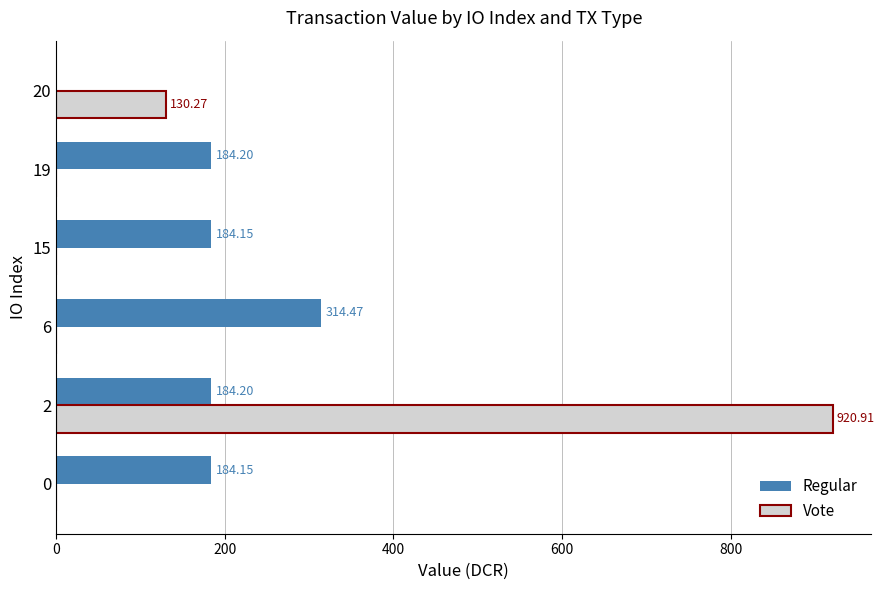

What value does the Regular series have at 0?

184.2